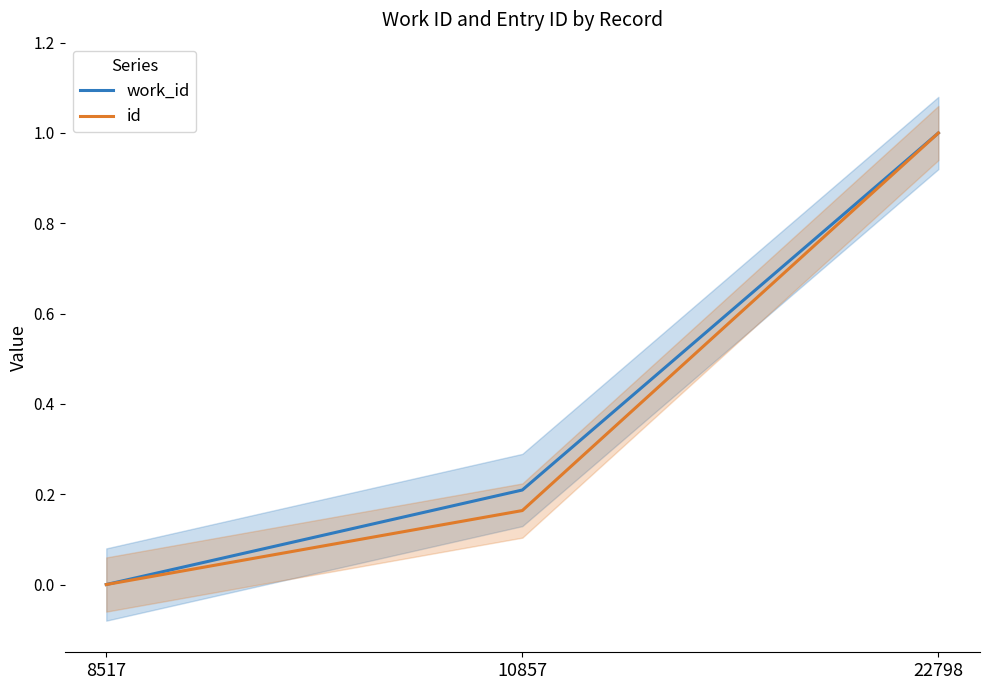

Reading left to right, transcribe all the data shown in this chart.

work_id: 8517=0.0	10857=0.2	22798=1.0
id: 8517=0.0	10857=0.2	22798=1.0